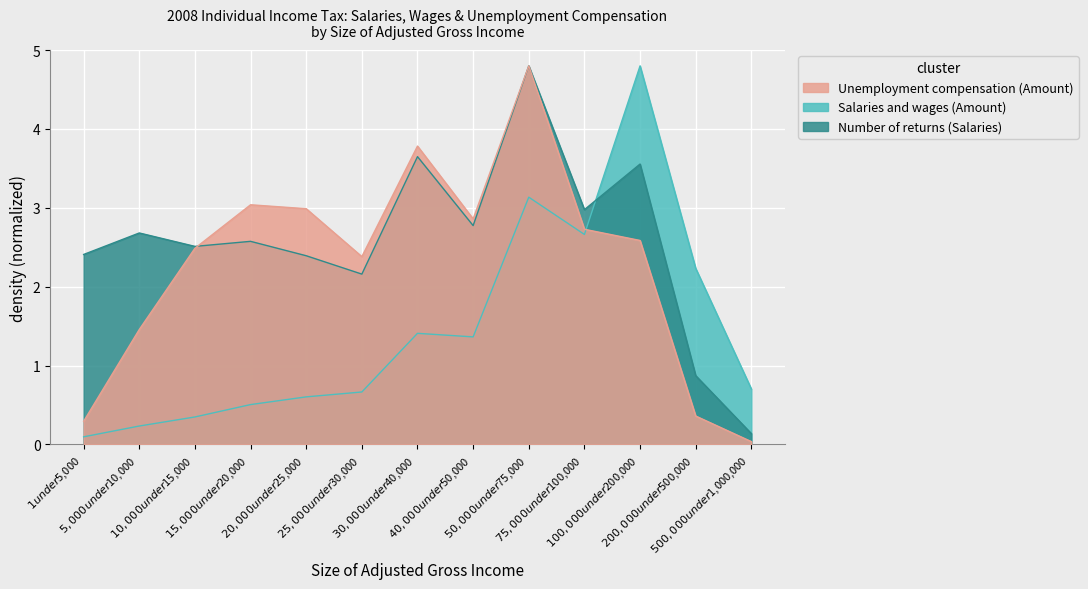

Which series changed the most between $50,000 under $75,000 and $200,000 under $500,000?

Unemployment compensation (Amount)